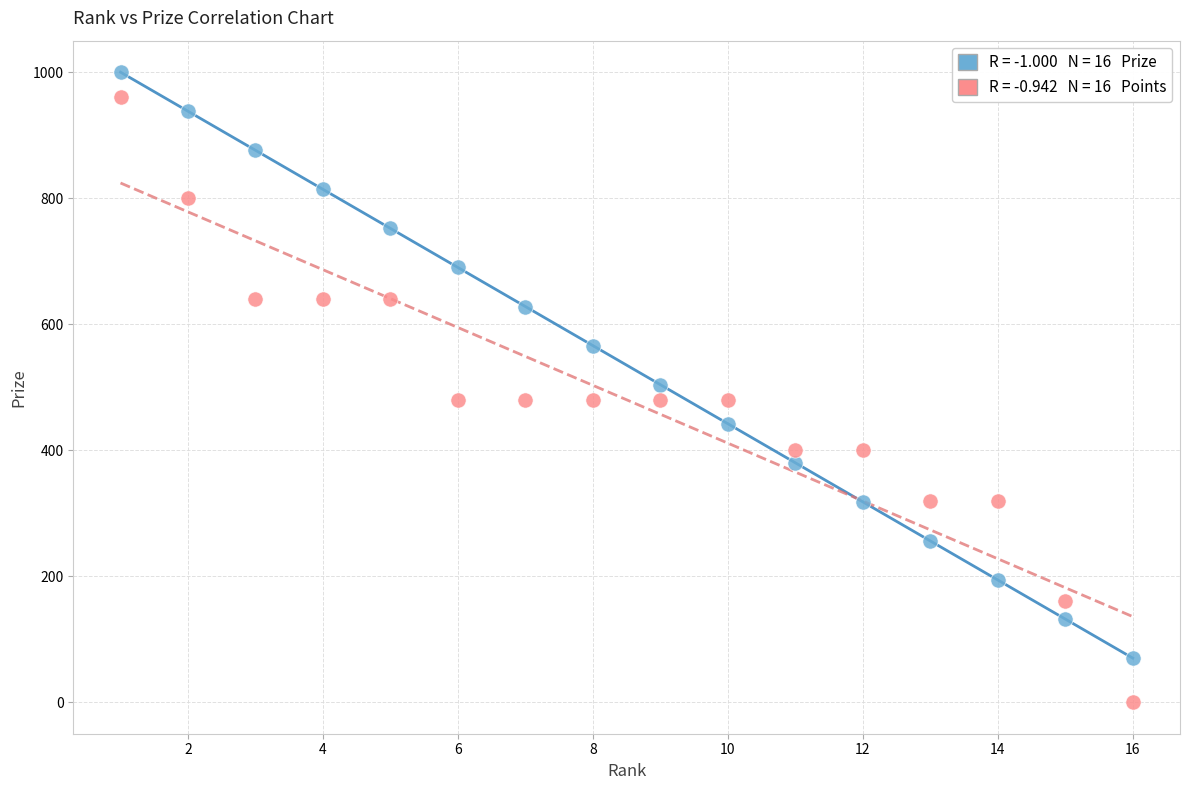

Across all data points, what is the range of Y values (max minus min)?

1000